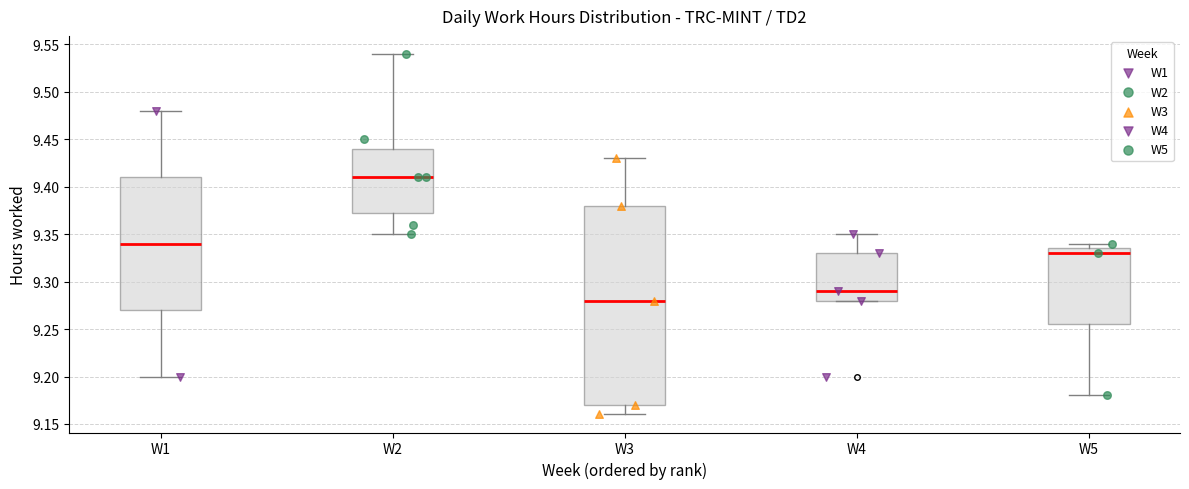

Which box is the tallest, from its lower edge to its upper edge?

W3